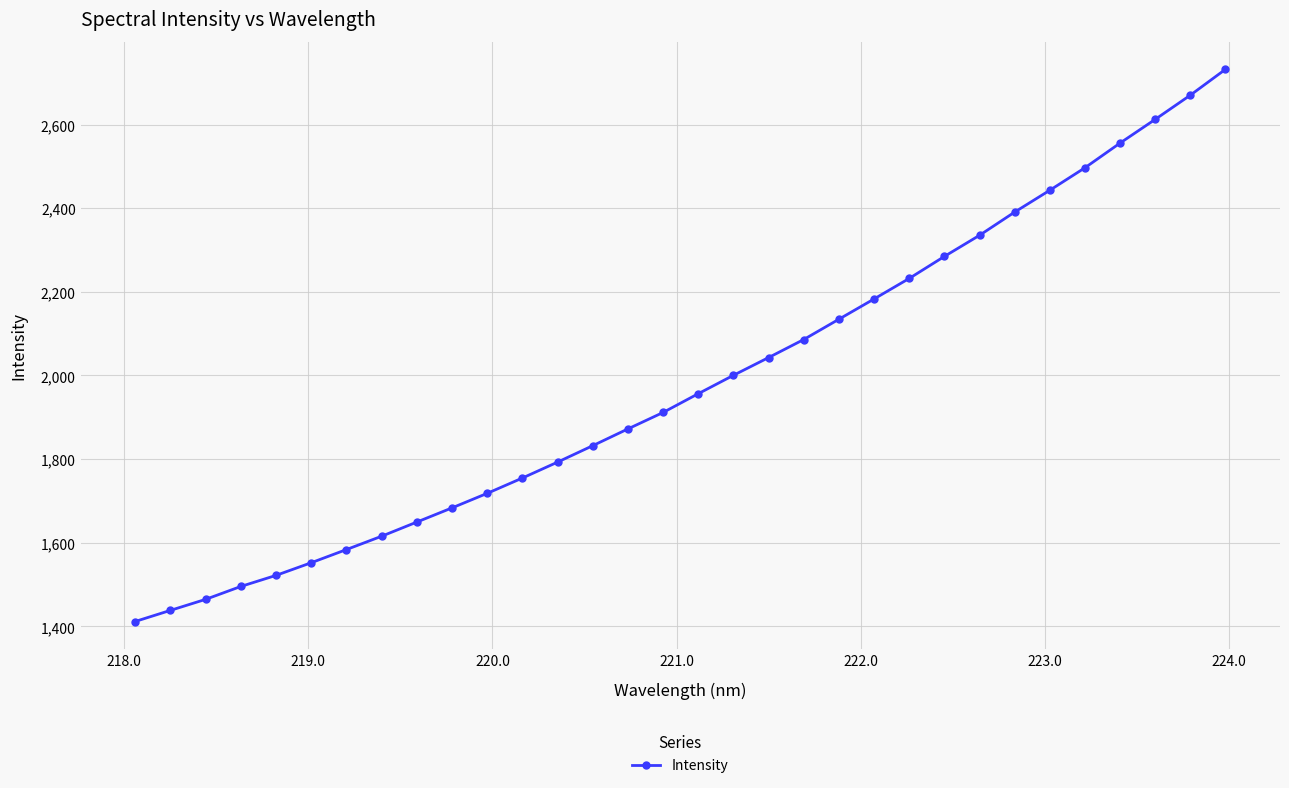

What is the smallest value displayed?

1411.8